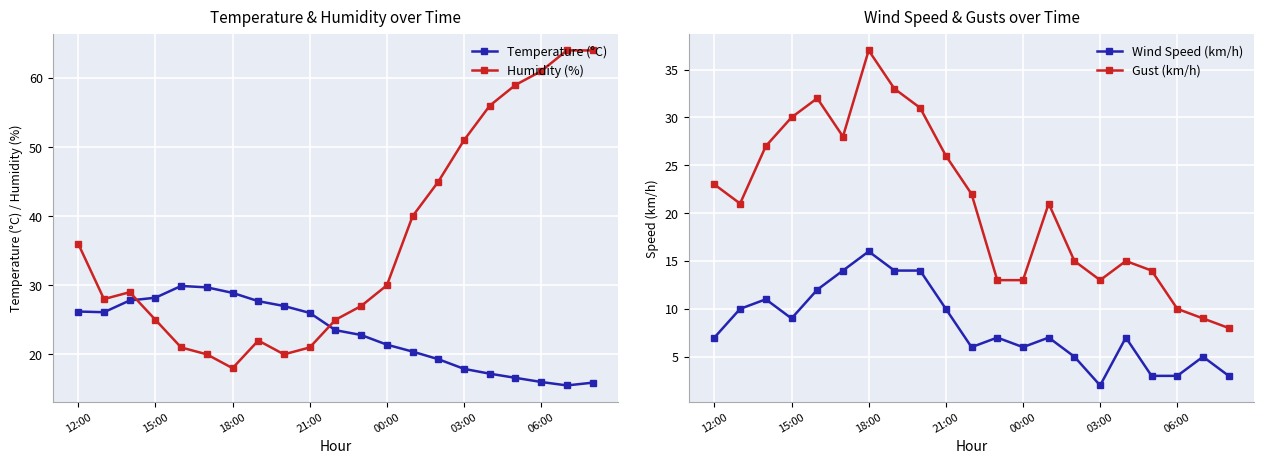

True or false: Temperature (°C) and Humidity (%) intersect in this chart.

True